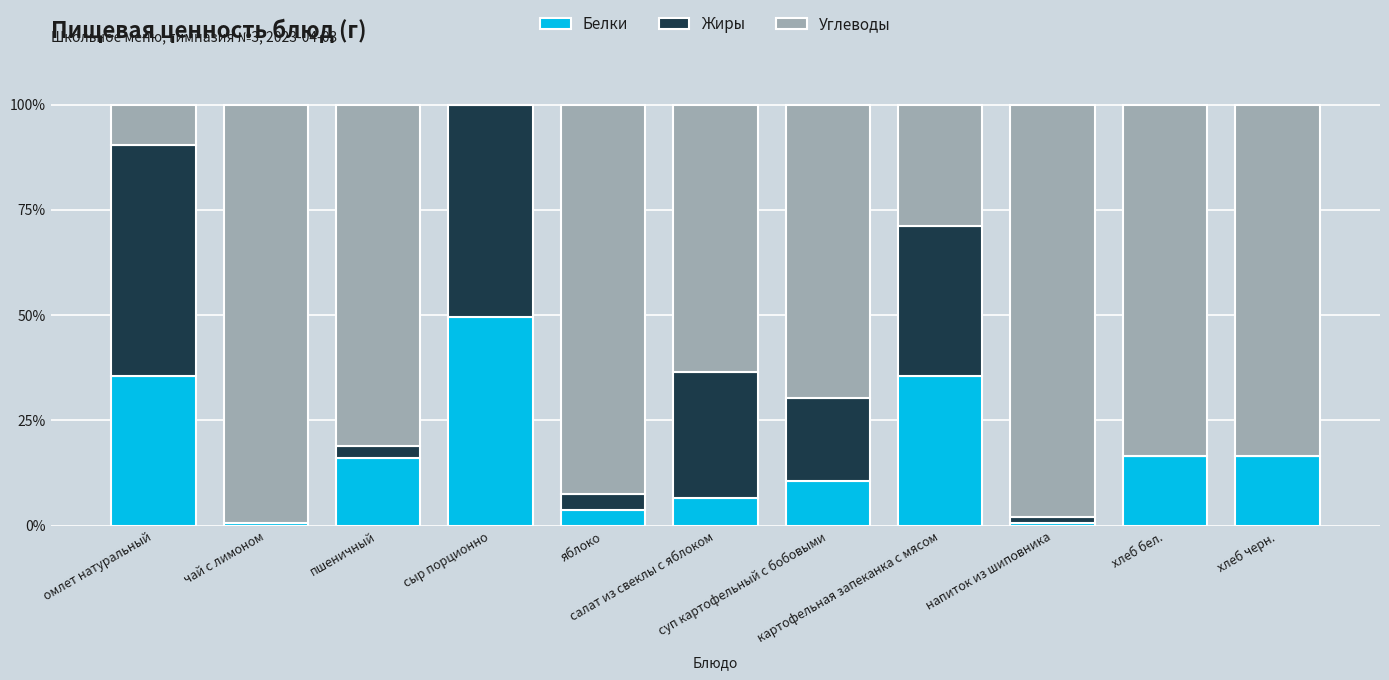

What is the highest value of the Белки series?

49.6